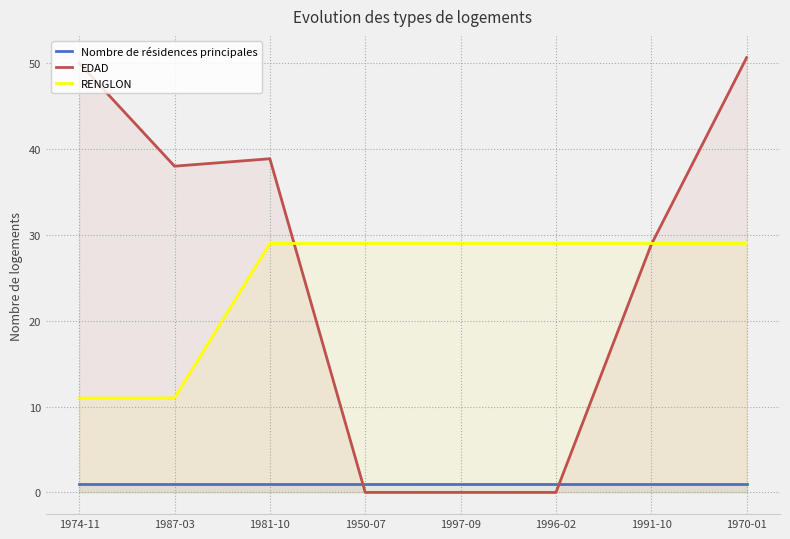

What is the label of the 7th point from the right?

1987-03